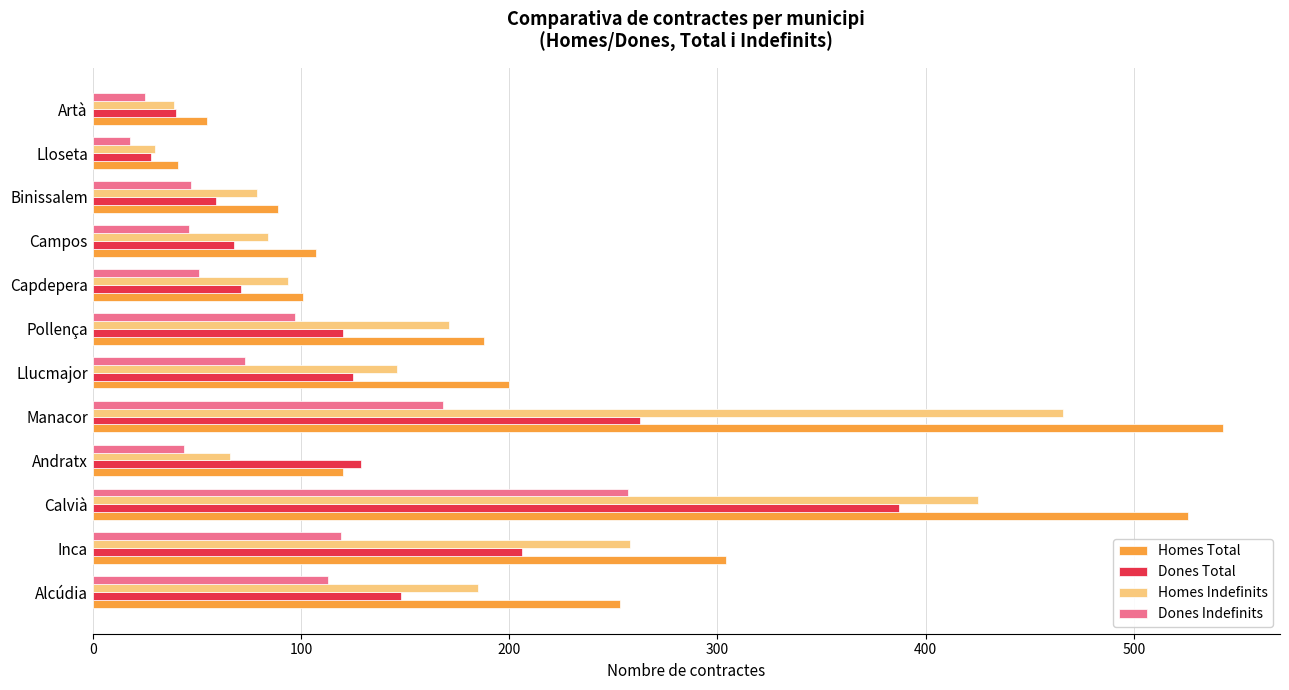

What is the maximum value shown in the chart?

543